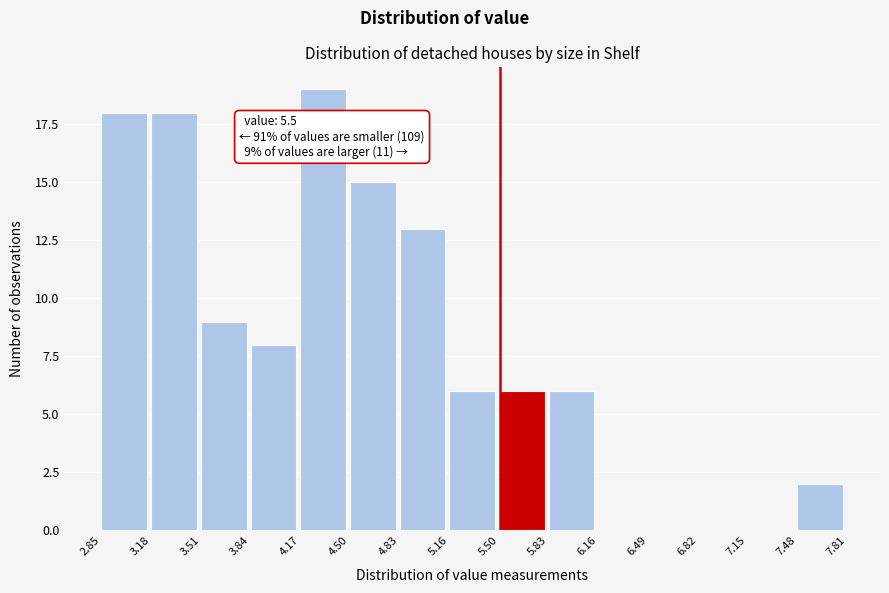

Over which range of the x-axis is the bar tallest?

4.17 to 4.50